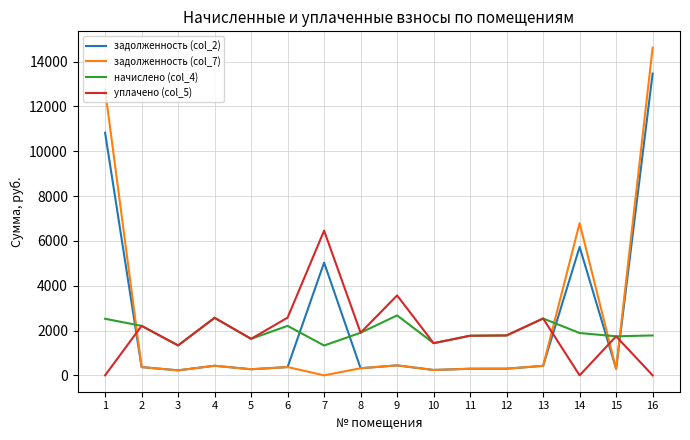

The value of начислено (col_4) at 11 is 1766.9. True or false?

True